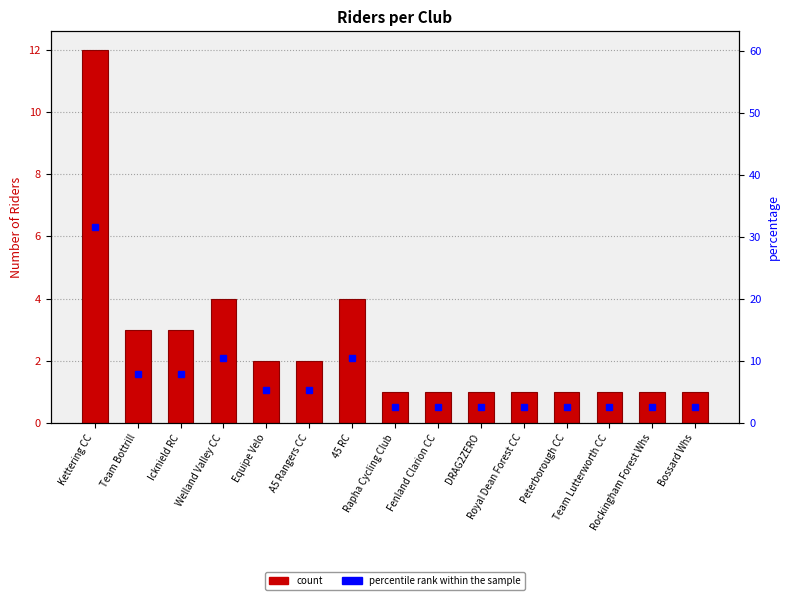

List the labels in order of count value, smallest first.

Rapha Cycling Club, Fenland Clarion CC, DRAG2ZERO, Royal Dean Forest CC, Peterborough CC, Team Lutterworth CC, Rockingham Forest Whs, Bossard Whs, Equipe Velo, A5 Rangers CC, Team Bottrill, Icknield RC, Welland Valley CC, 45 RC, Kettering CC